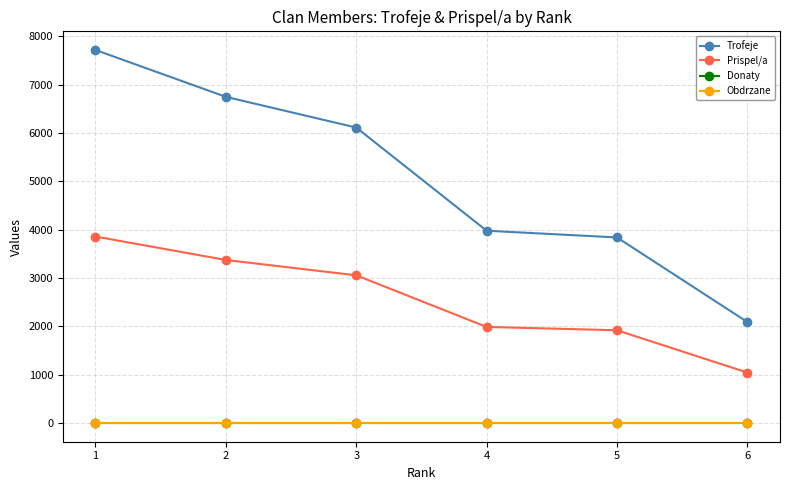

Is the value of Trofeje at 4 greater than the value of Donaty at 6?

Yes